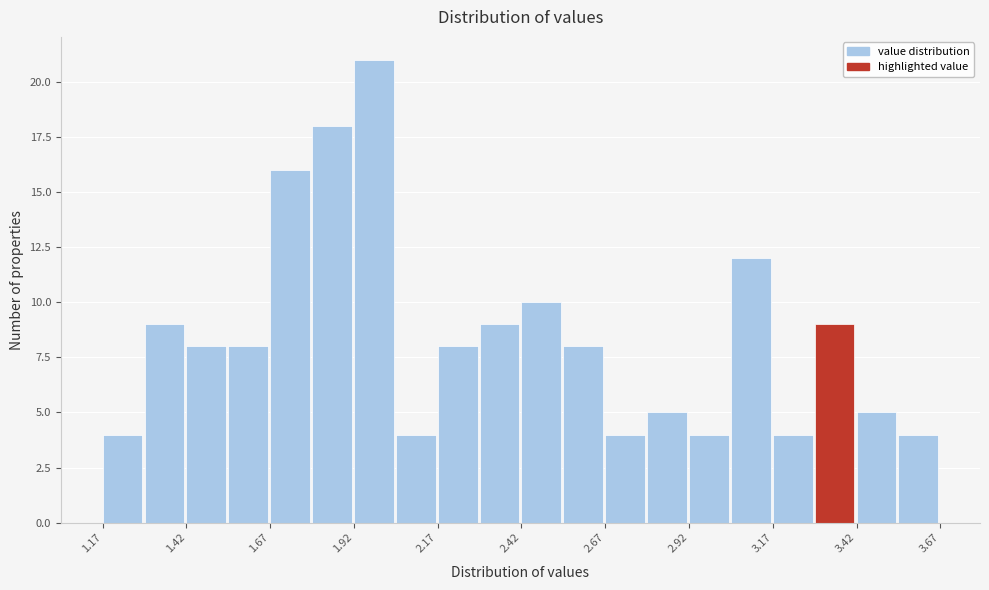

Around what value on the x-axis is the tallest bar? Give the approximate position of its centre, as read against the axis.

2.00